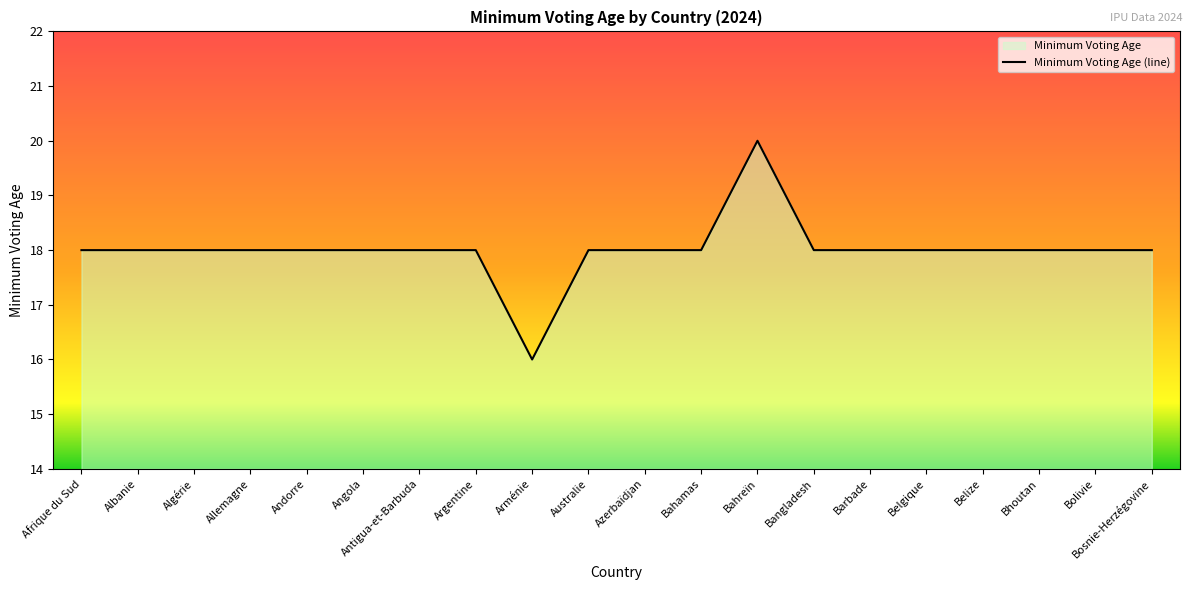

At which label is the value closest to 18?

Afrique du Sud